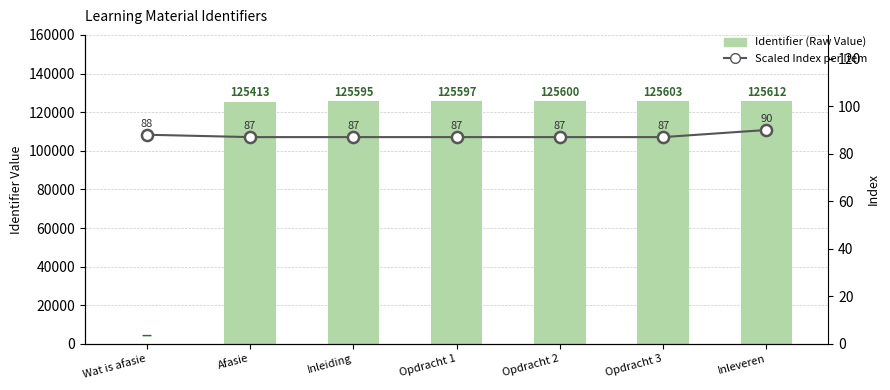

Which has a higher value, Opdracht 2 or Opdracht 1?

Opdracht 2